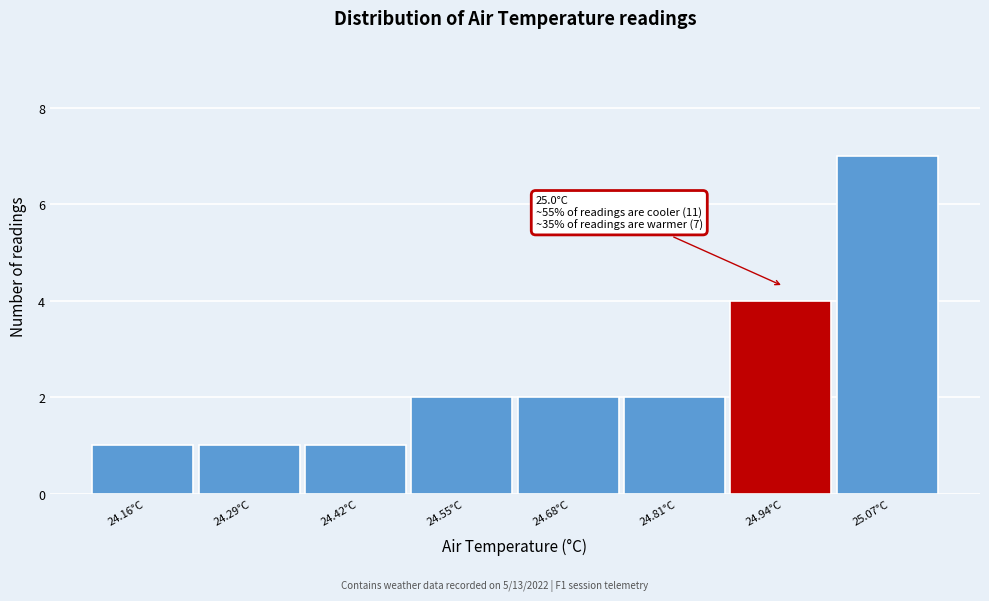

Over which range of the x-axis is the bar tallest?

25.00 to 25.14